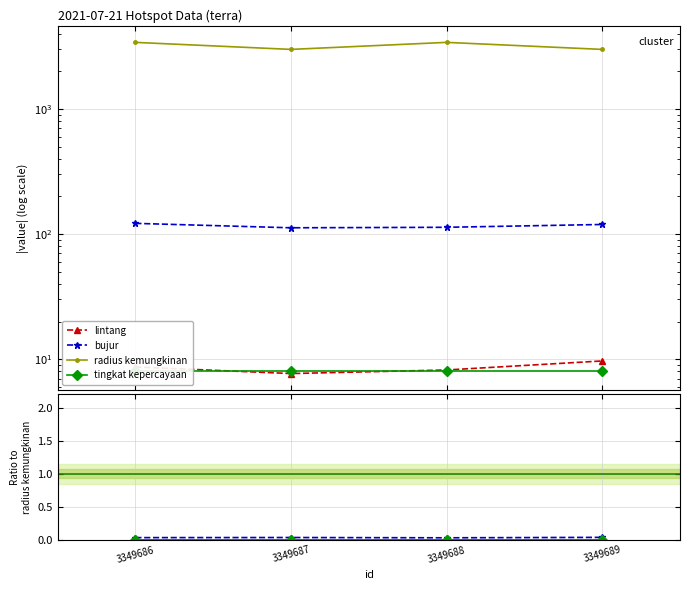

At which category is the sum across all series the highest?

3349686